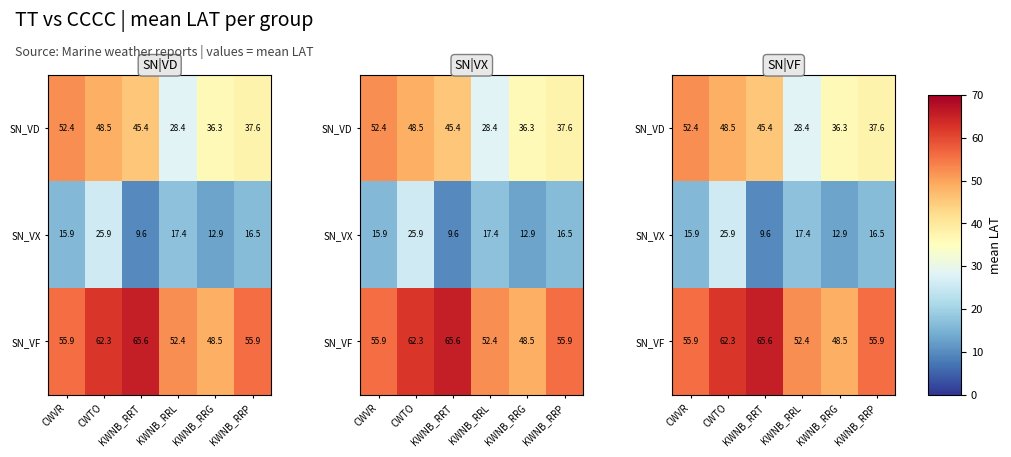

What is the difference between the second highest and second lowest values in the SN_VD series?

12.2